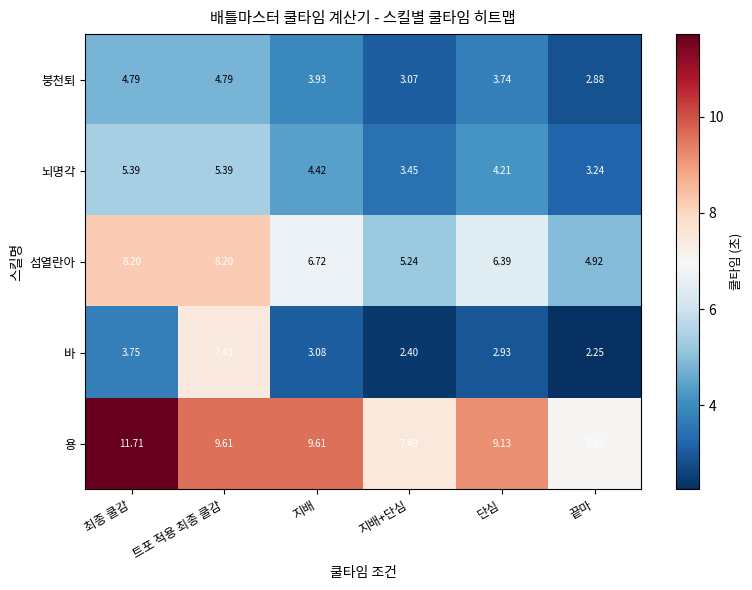

How many distinct data groups are displayed?

5